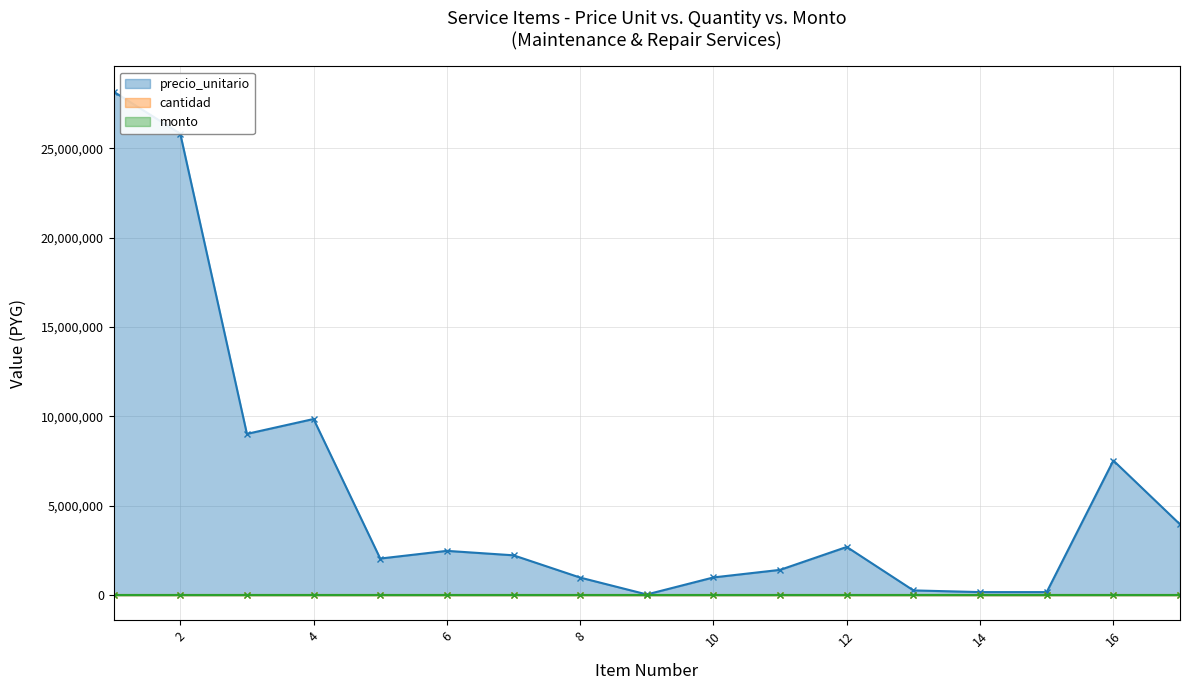

Is it true that precio_unitario (line) equals 274826 at 10?

False